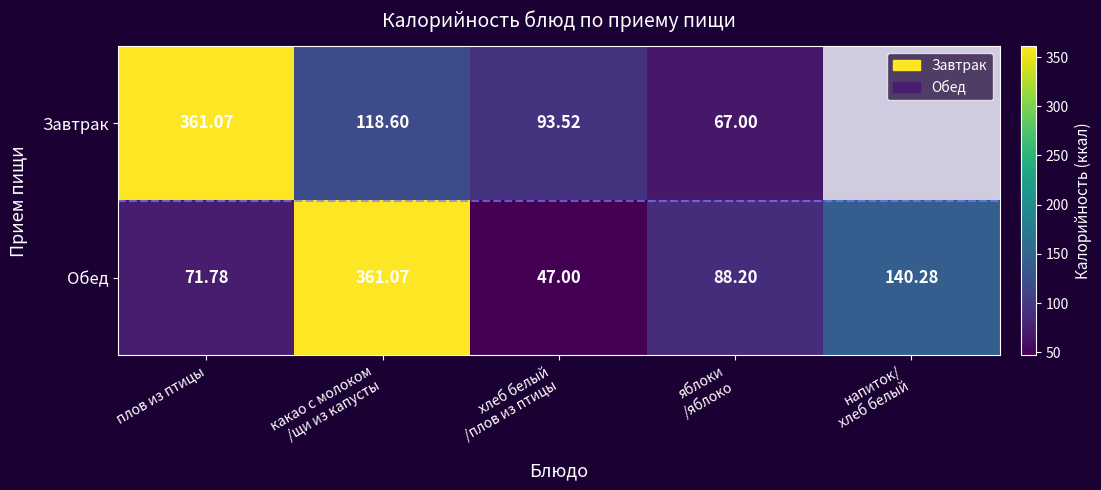

How many values in the Обед series are below 88?

2